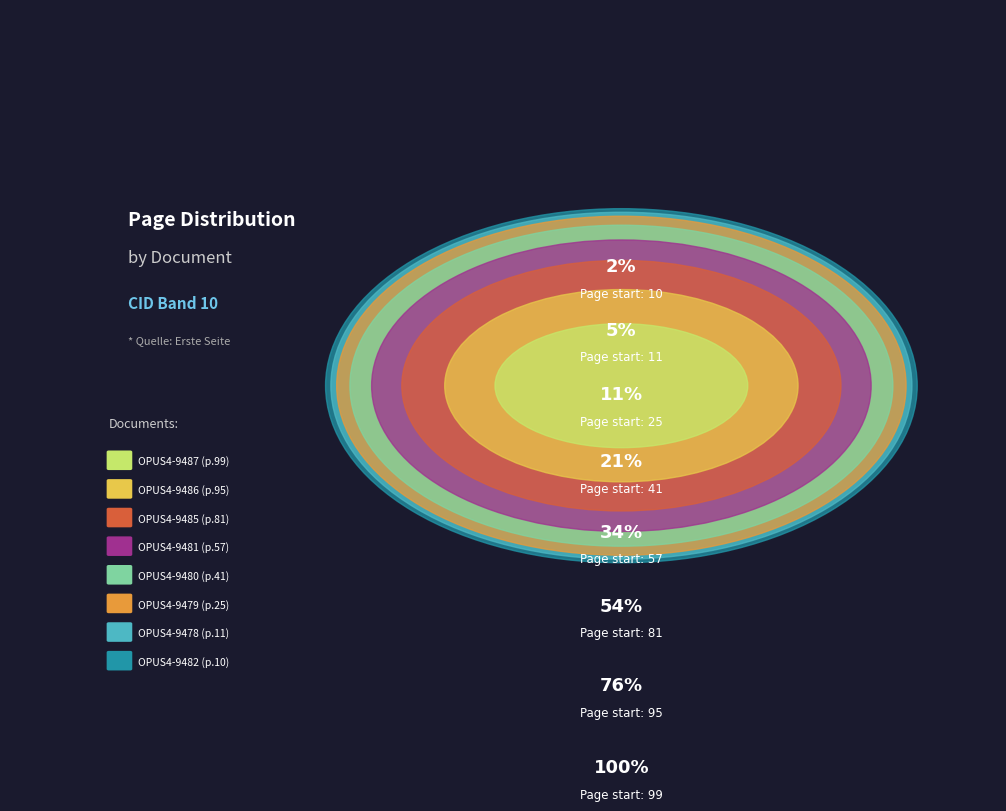

How many slices are in this pie chart?

8